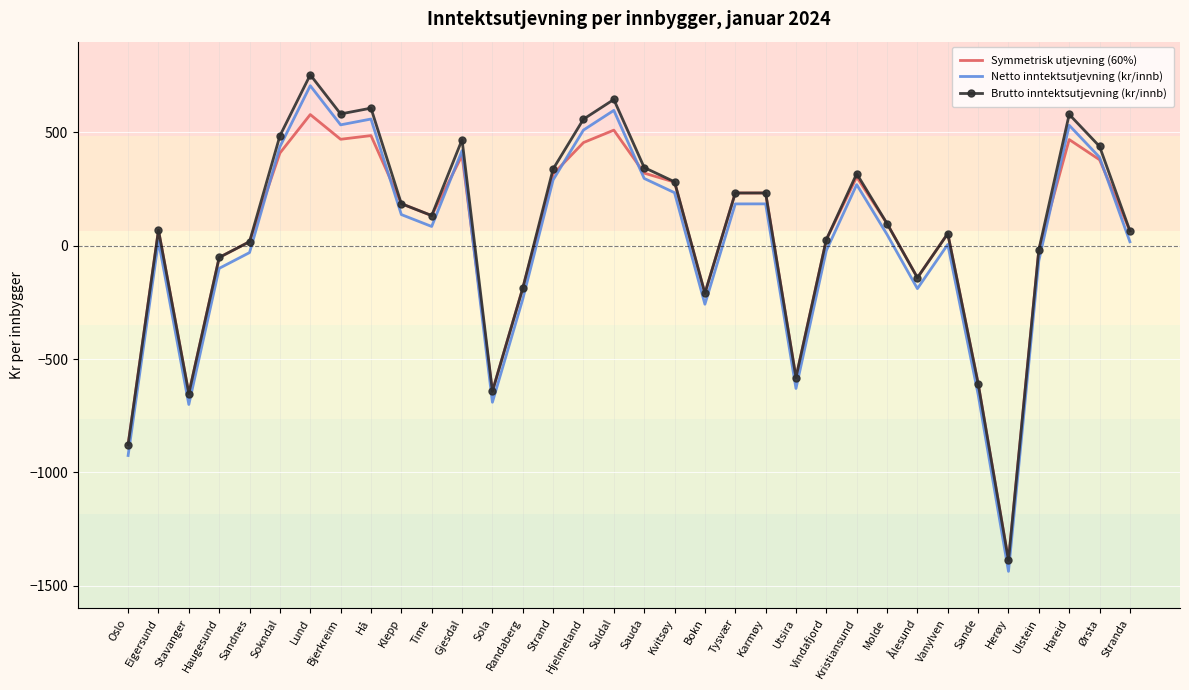

What is the total value across all series at Stavanger?

-2005.7